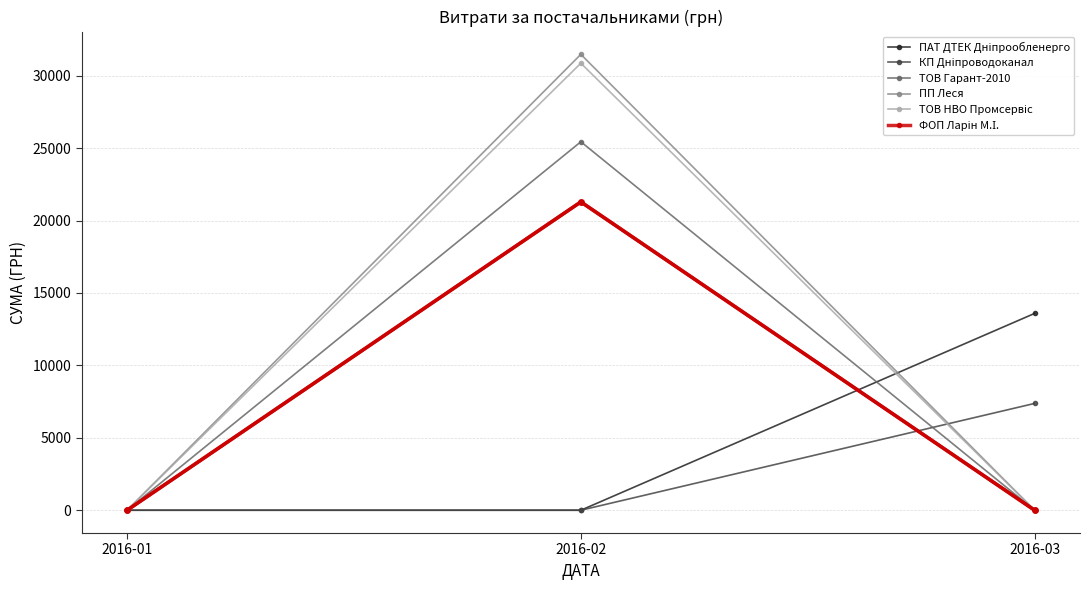

Between 2016-02 and 2016-03, which series saw the biggest shift?

ПП Леся